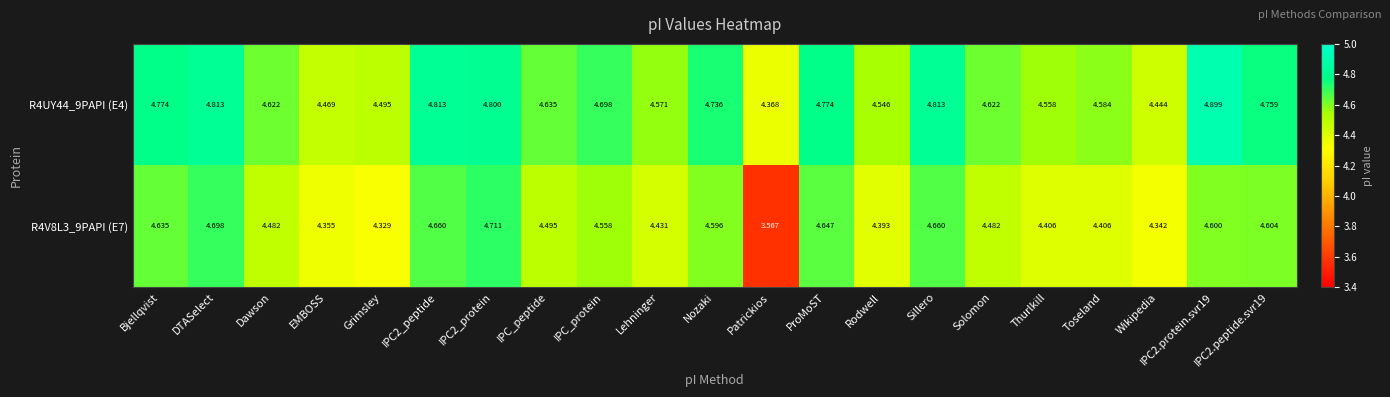

What is the difference between the highest and lowest values at IPC2.protein.svr19?

0.3